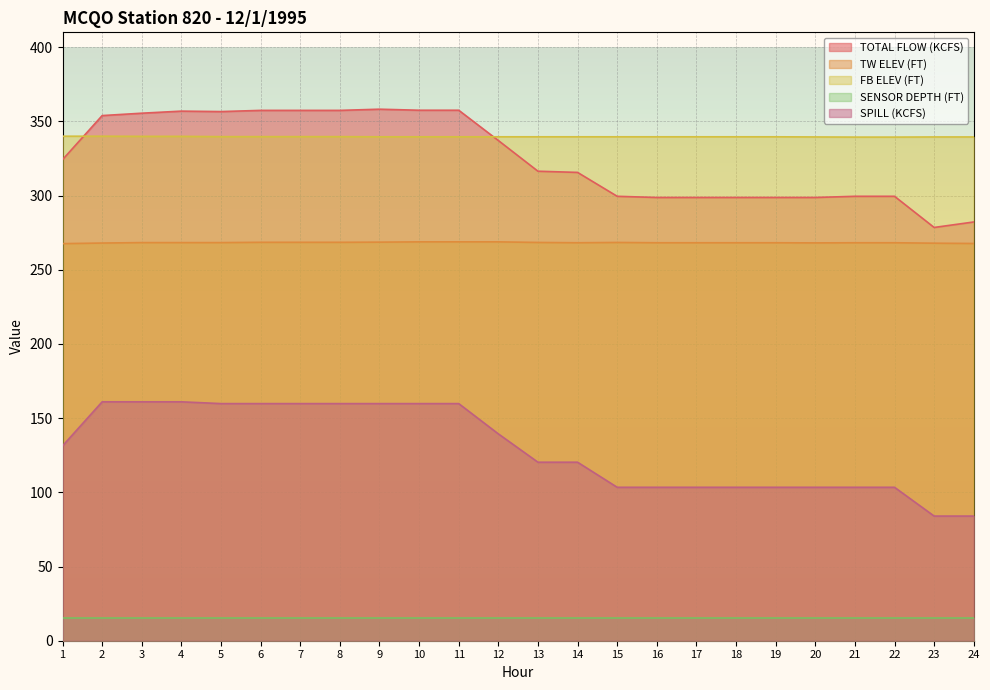

Where does the SPILL (KCFS) series first go above 131?

1